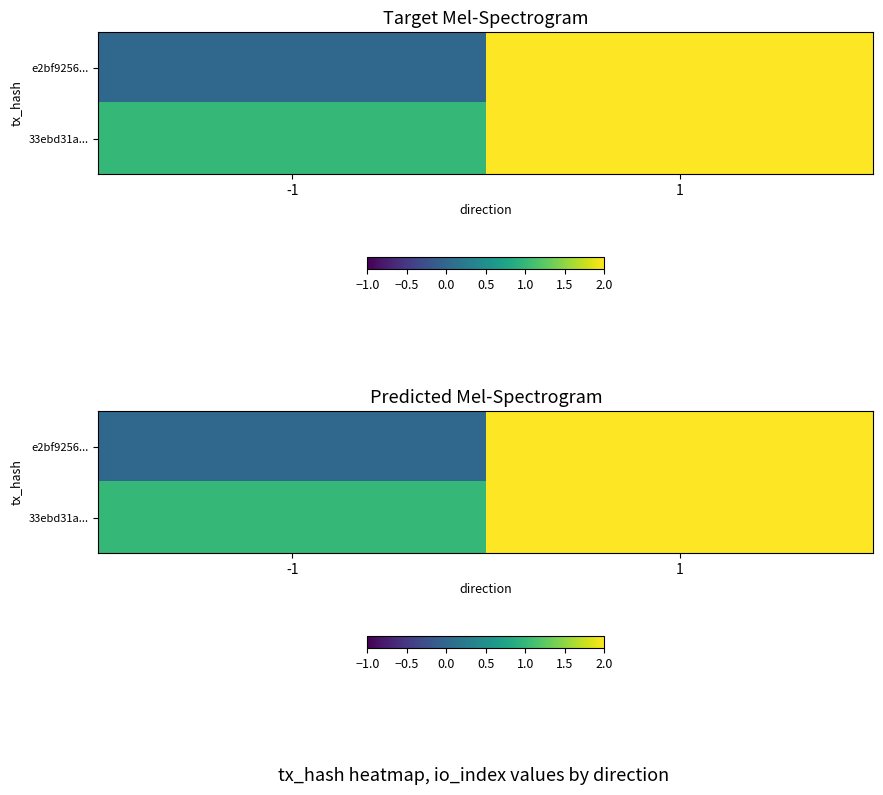

Is it true that e2bf9256... equals 0 at -1?

True